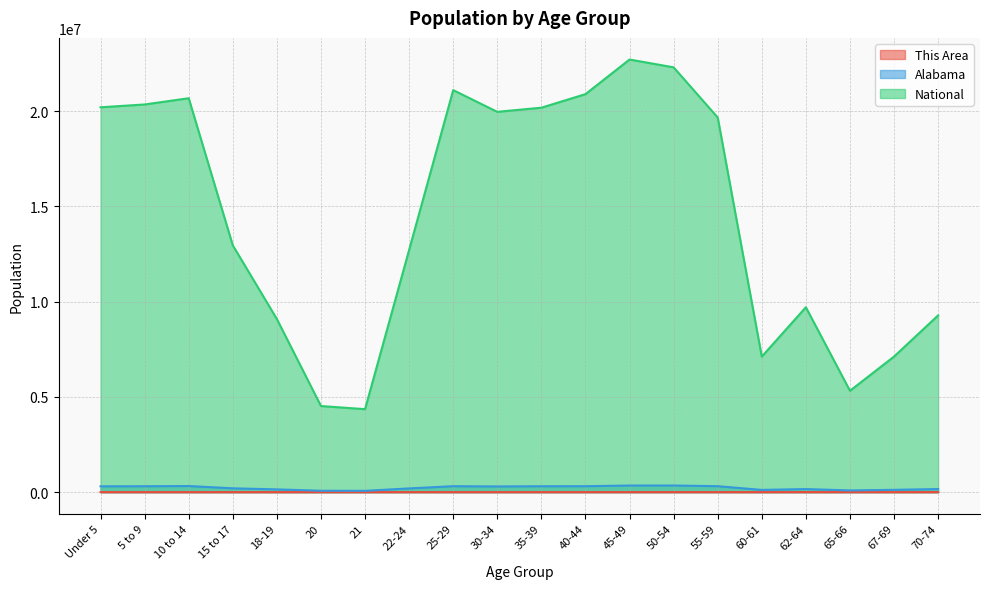

What is the greatest value displayed?

22708591